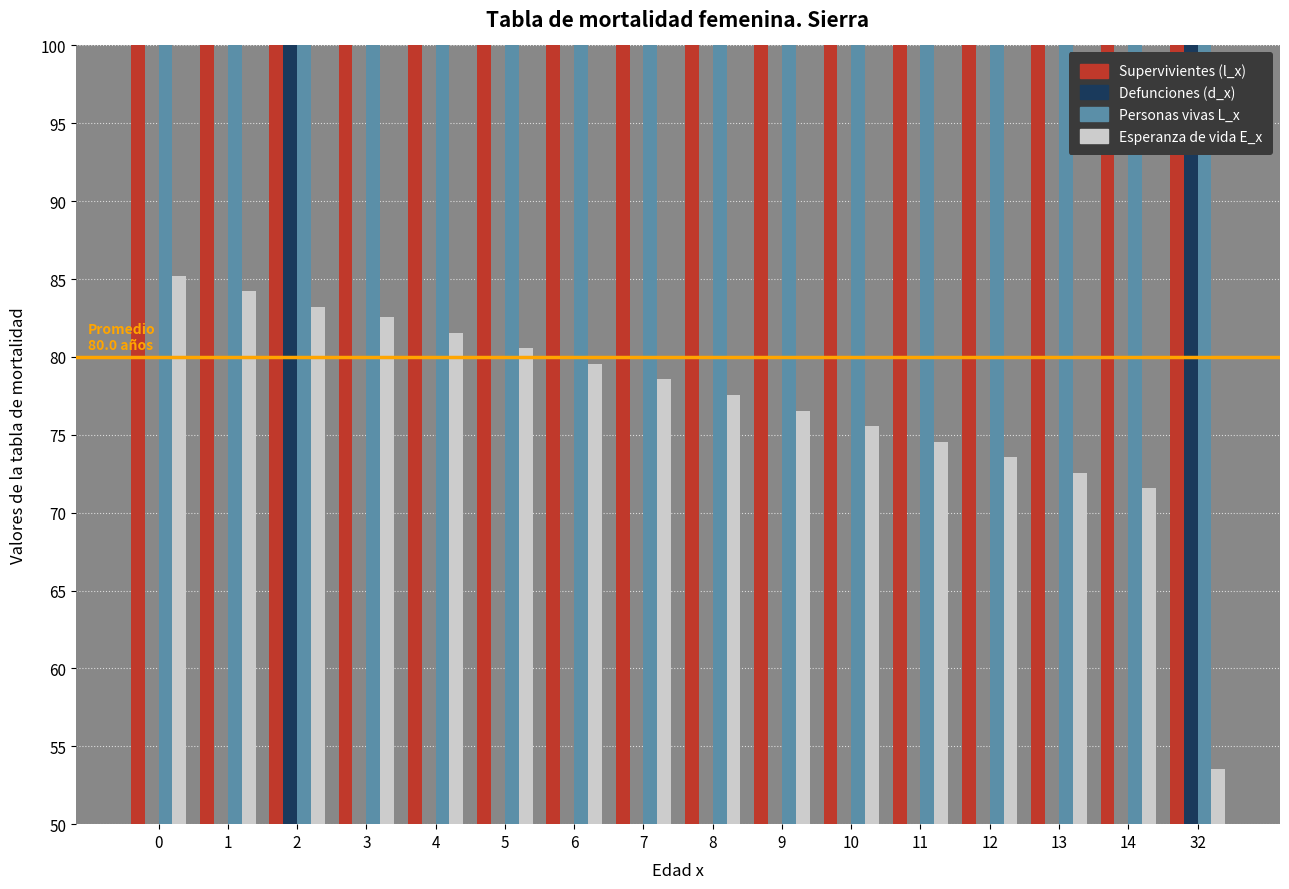

At which label does Esperanza de vida E_x reach its minimum?

32